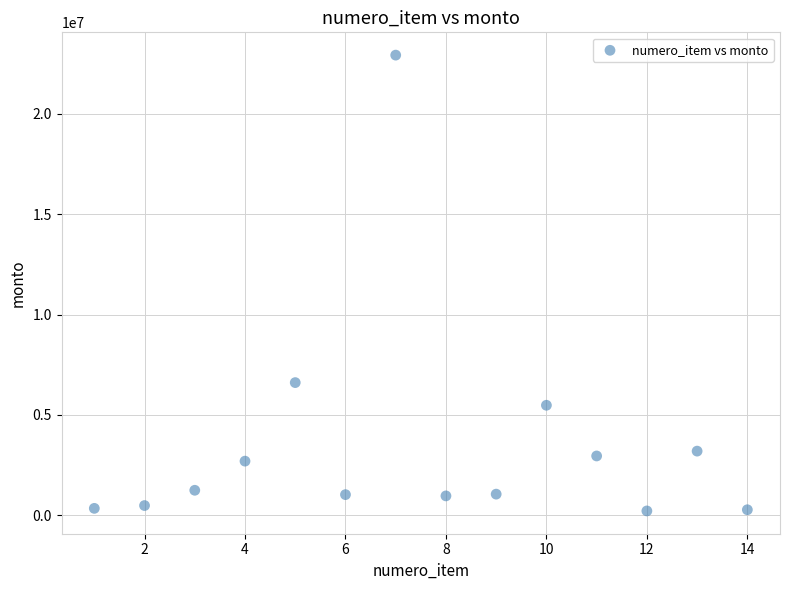

What is the range of Y values (max minus min)?

22702040